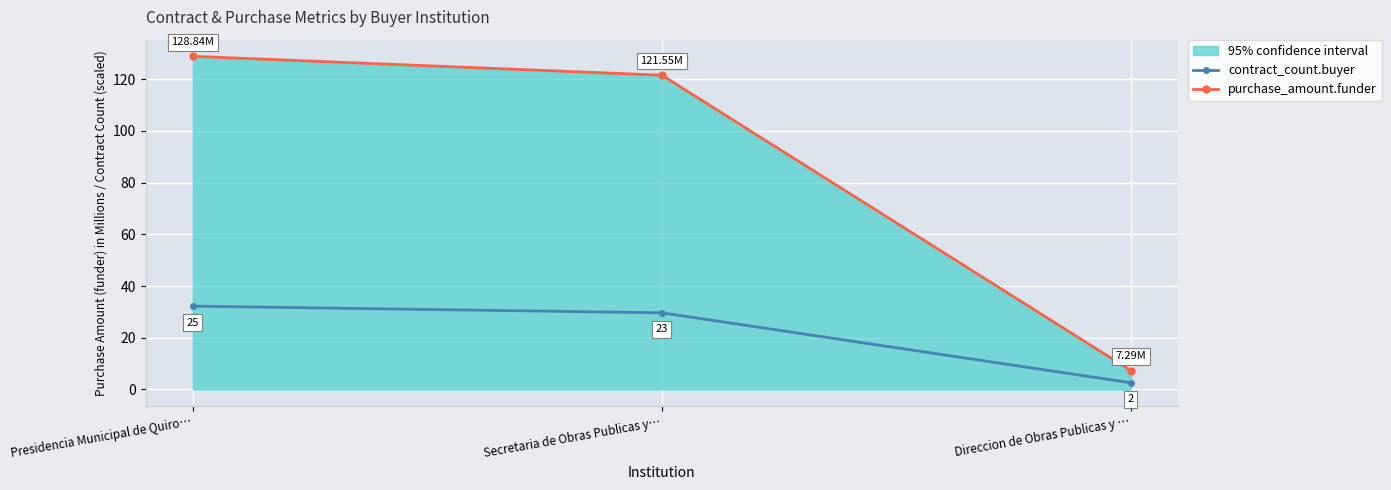

The contract_count.buyer series shows 2.6 at Direccion de Obras Publicas y …. True or false?

True